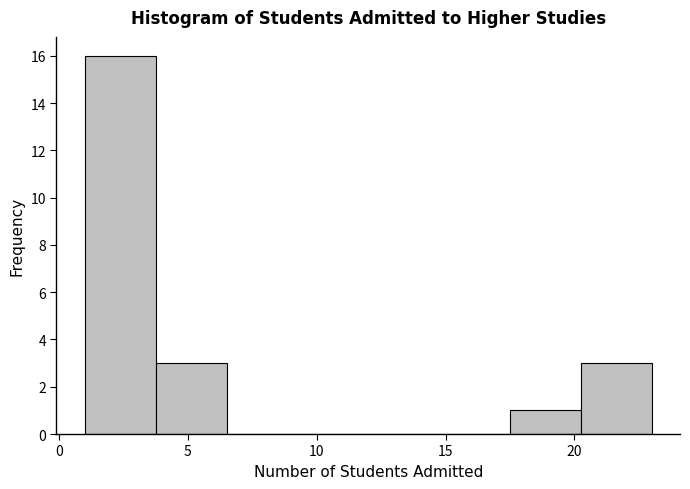

Reading left to right, transcribe this chart: for each bar, give the range it covers on the x-axis and its height. Neither the bar edges nor the heights are printed on the chart, so give them approximately, as read against the axes.

1.00 to 3.75: 16
3.75 to 6.50: 3
6.50 to 9.25: 0
9.25 to 12.00: 0
12.00 to 14.75: 0
14.75 to 17.50: 0
17.50 to 20.25: 1
20.25 to 23.00: 3